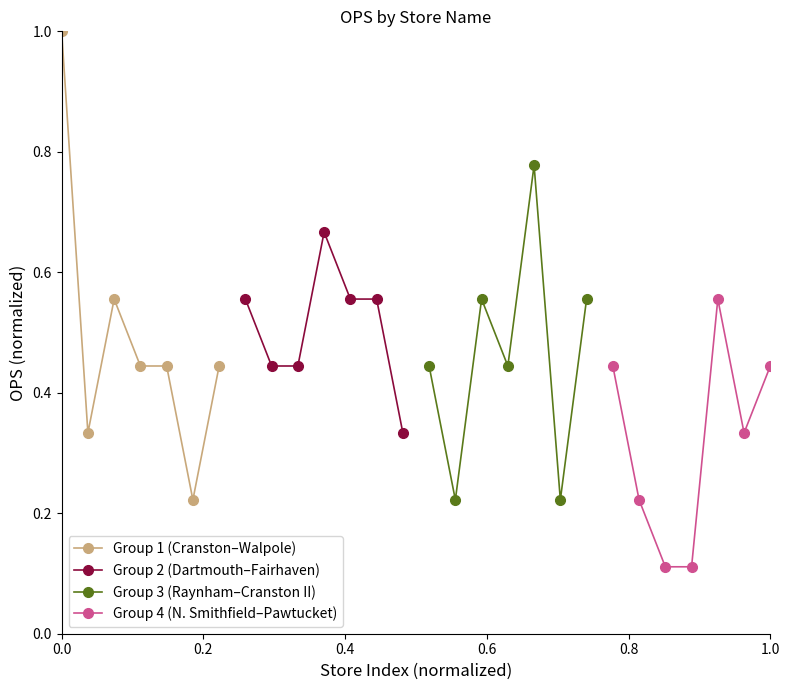

What is the maximum value for Group 1 (Cranston–Walpole)?

1.0